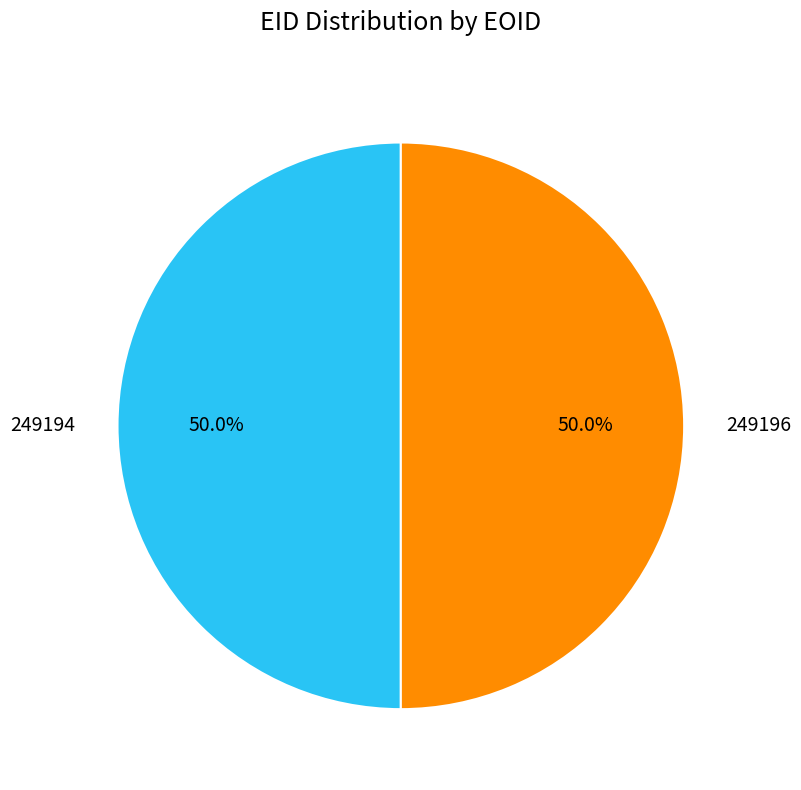

What is the total percentage of 249194 and 249196?

100.0%